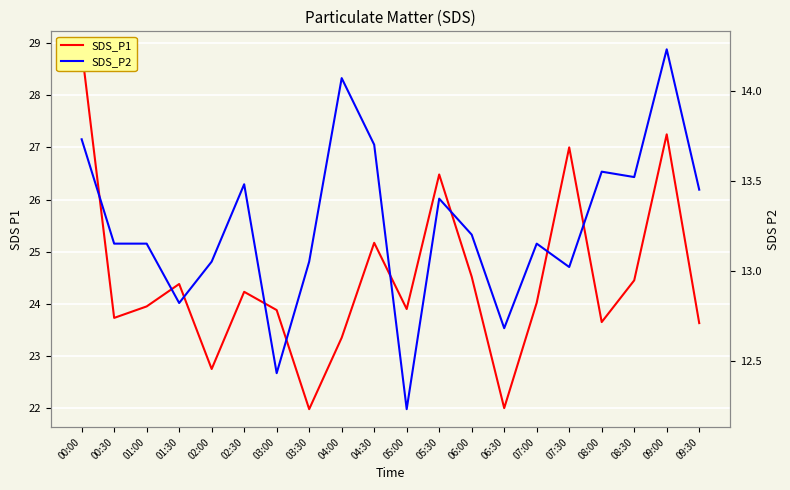

Reading left to right, what are all the values shown in this chart?

SDS_P1: 28.9	23.7	23.9	24.4	22.8	24.2	23.9	22.0	23.4	25.2	23.9	26.5	24.5	22.0	24.0	27.0	23.6	24.4	27.2	23.6
SDS_P2: 13.7	13.2	13.2	12.8	13.1	13.5	12.4	13.1	14.1	13.7	12.2	13.4	13.2	12.7	13.2	13.0	13.6	13.5	14.2	13.4